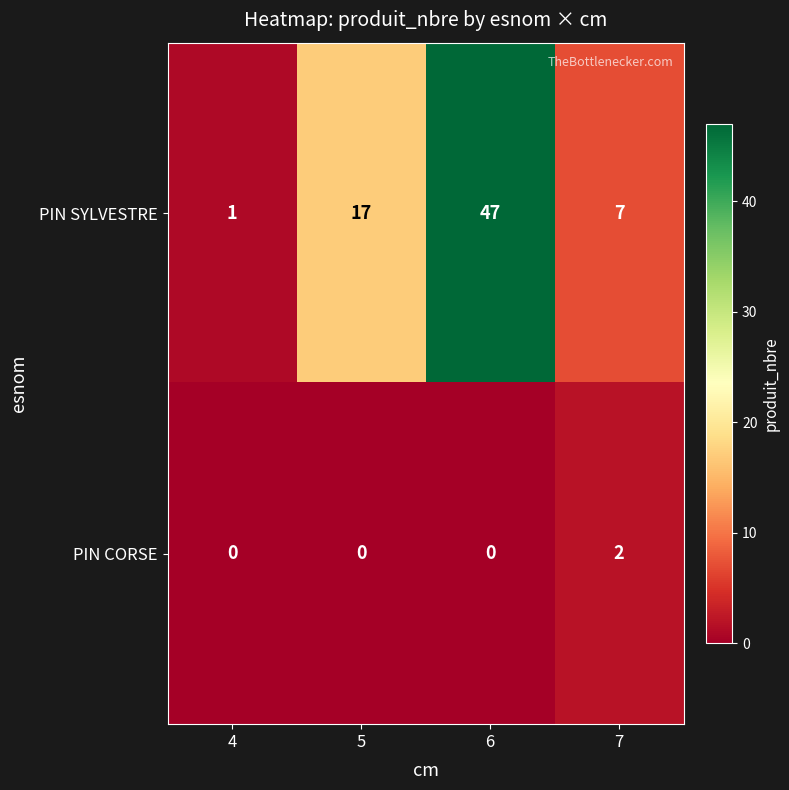

At how many categories does at least one series exceed 46?

1